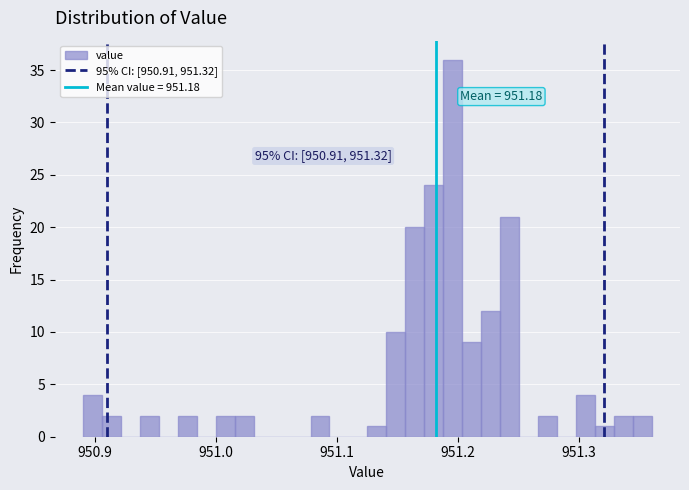

Read against the x-axis, roughly where is the centre of the tallest bar?

951.20